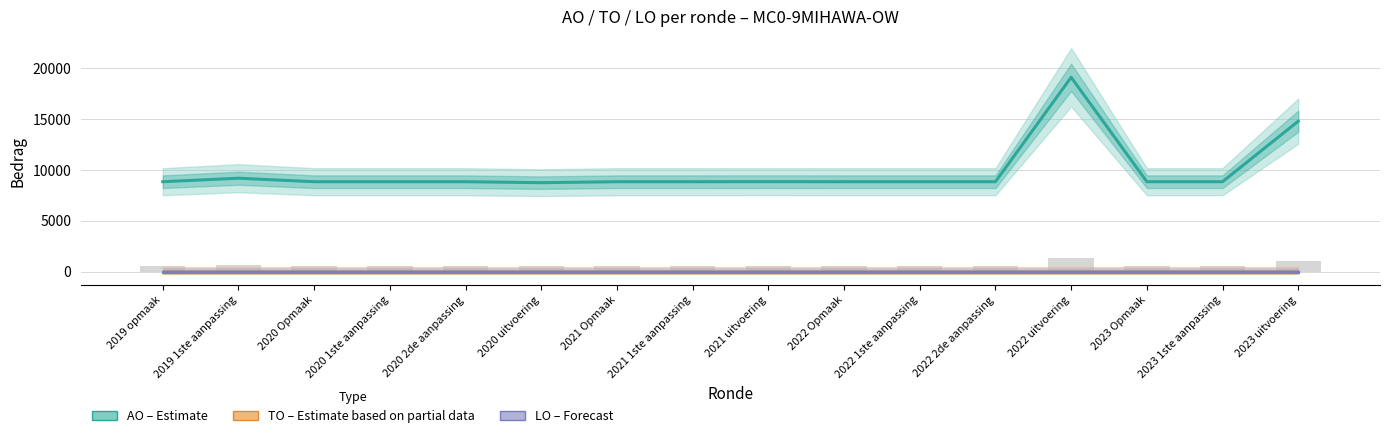

Does the chart contain any negative values?

No